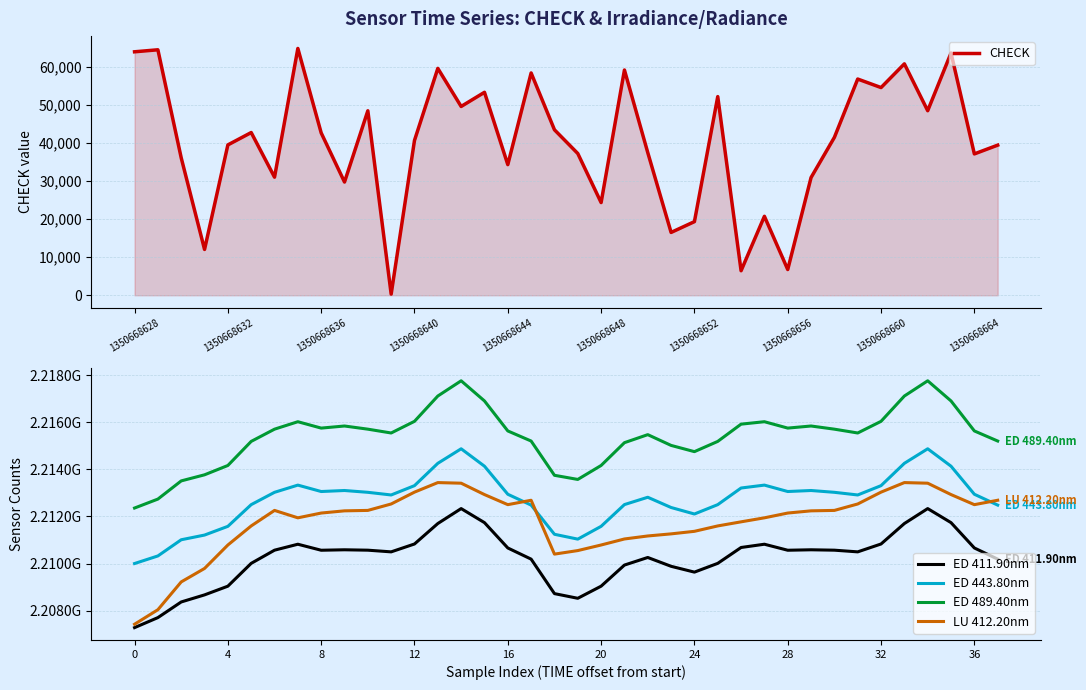

The value of CHECK at 1350668656 is 6774. True or false?

True